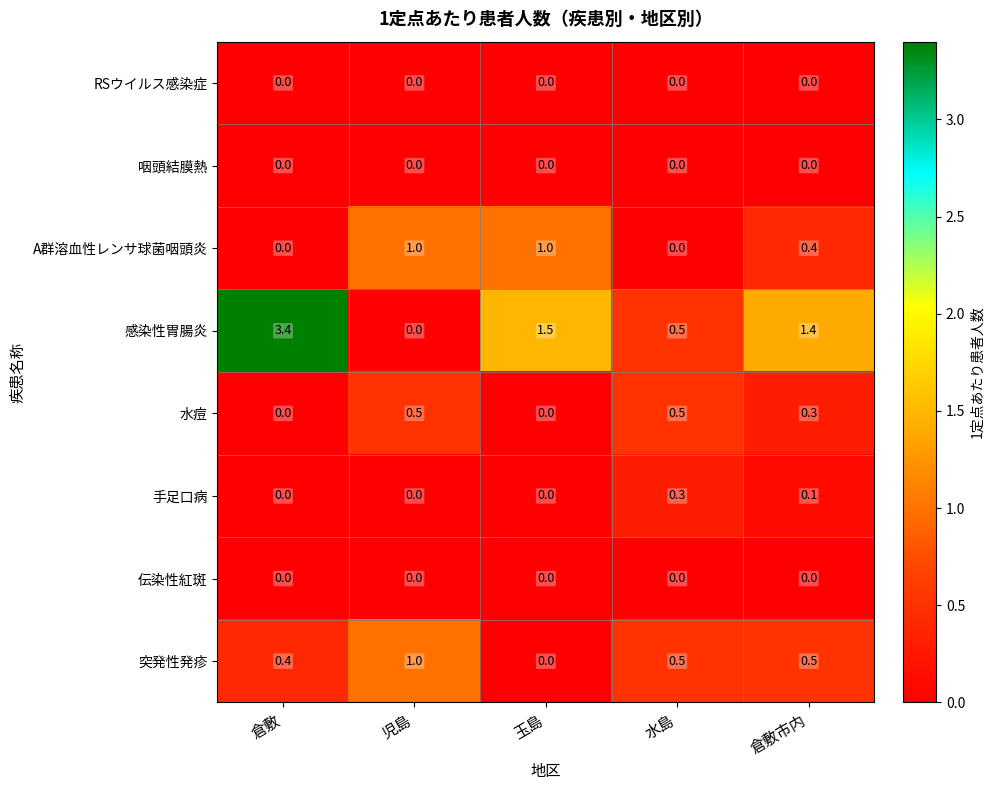

True or false: 手足口病 has a value of 0.1 at 倉敷市内.

True